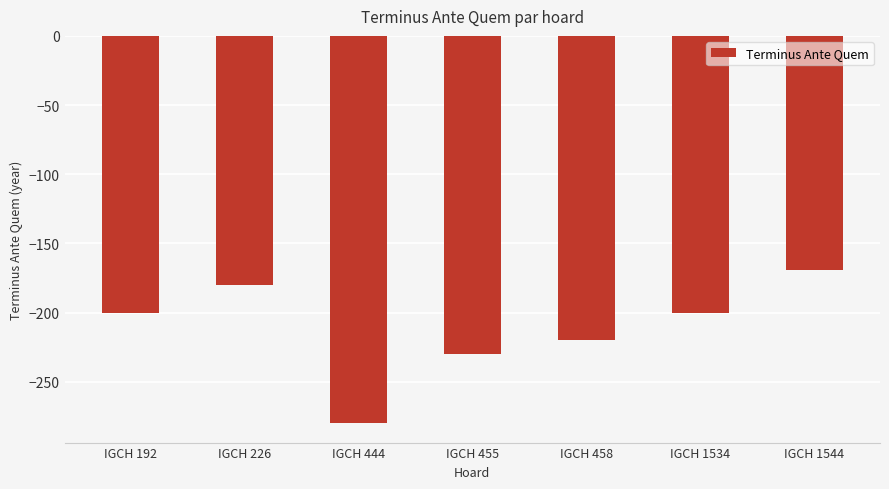

Is it true that the value at IGCH 1534 is -123?

False